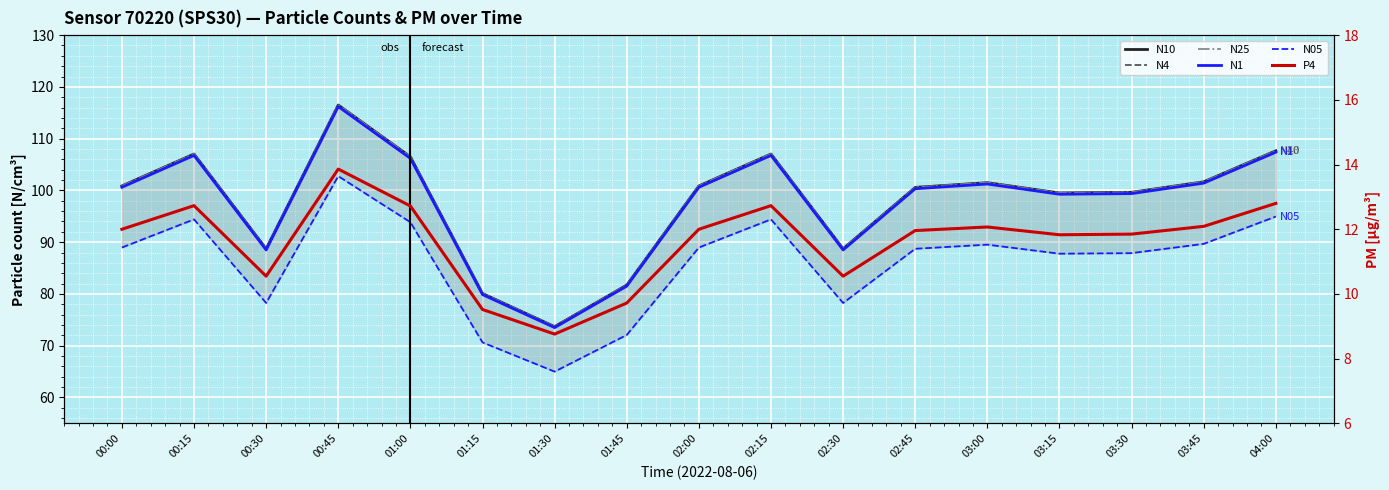

Rank the series at 00:15 from highest to lowest value.

N10, N4, N25, N1, N05, P4